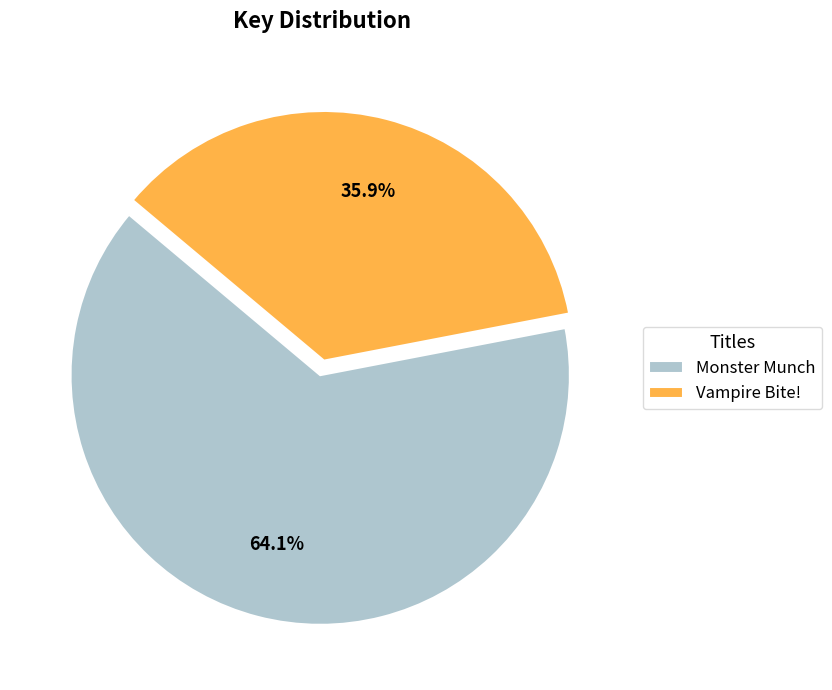

Which category accounts for the majority?

Monster Munch